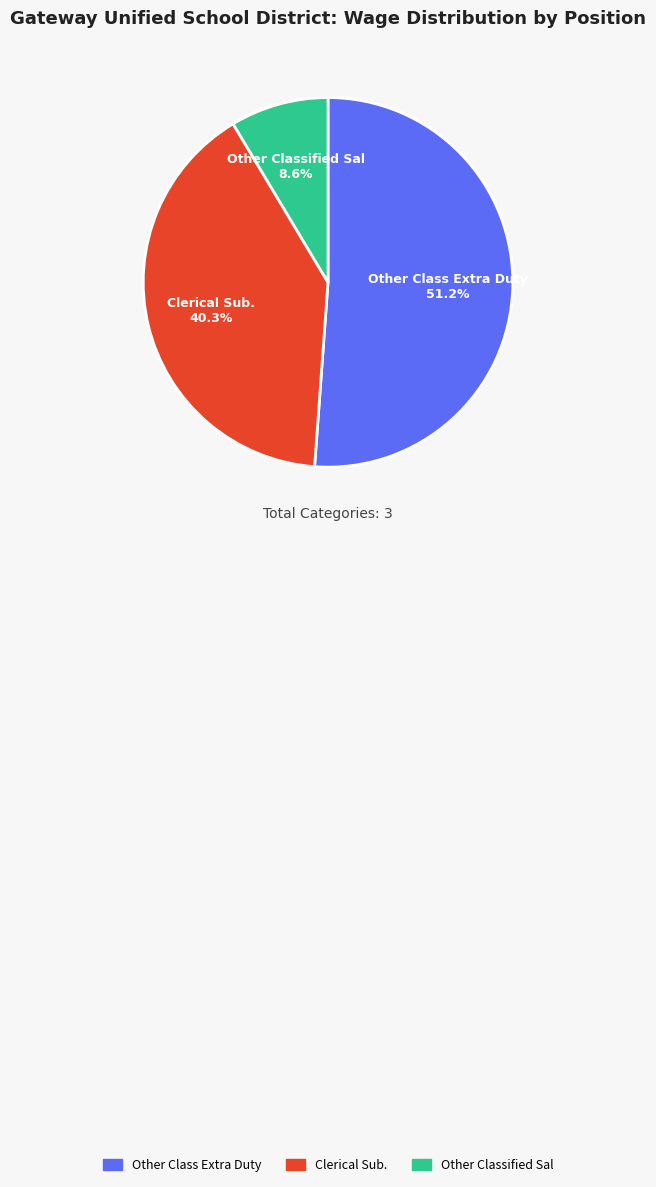

Combined, do Clerical Sub. and Other Classified Sal account for over 50%?

No